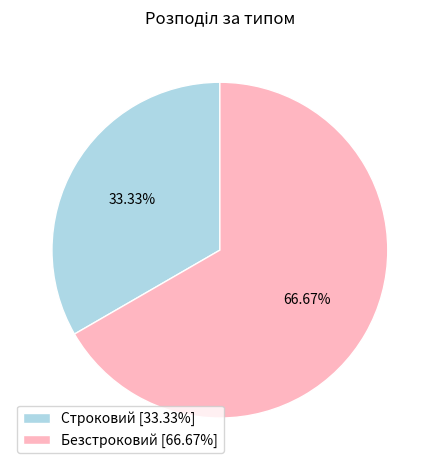

Which category accounts for the majority?

Безстроковий